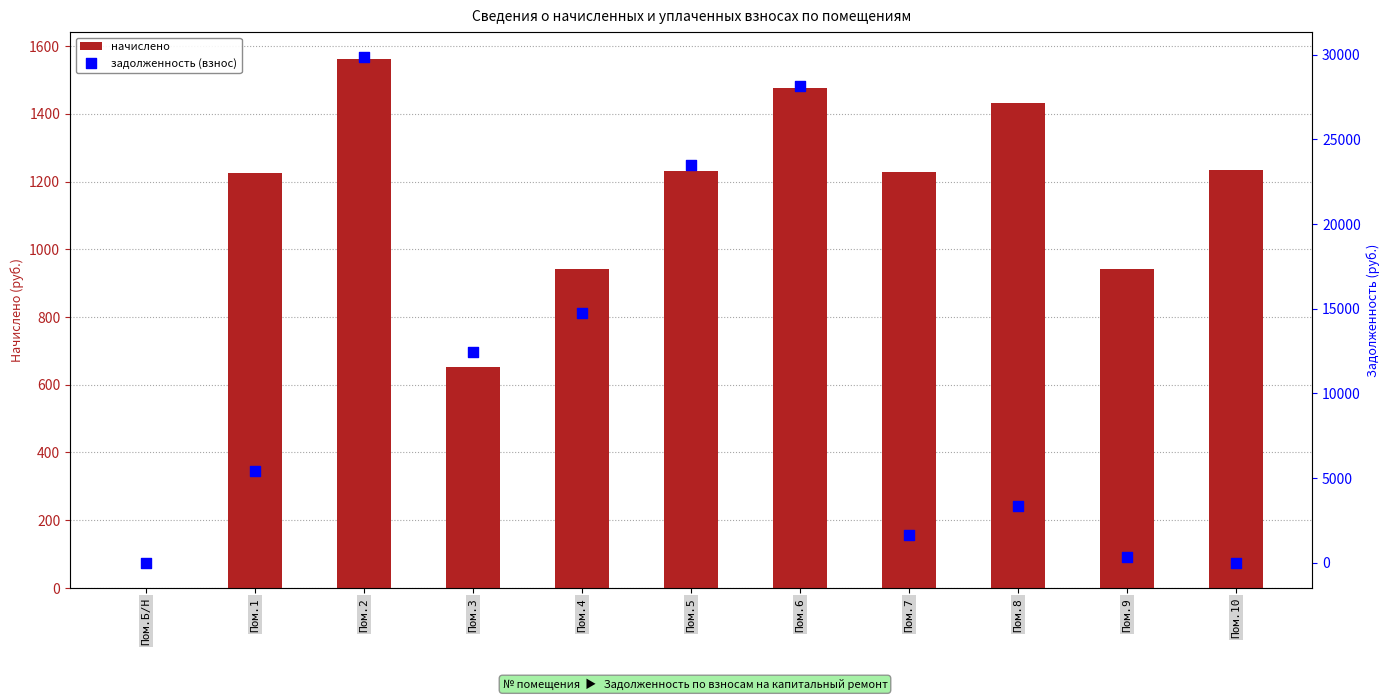

At how many categories does at least one series exceed 26365?

2